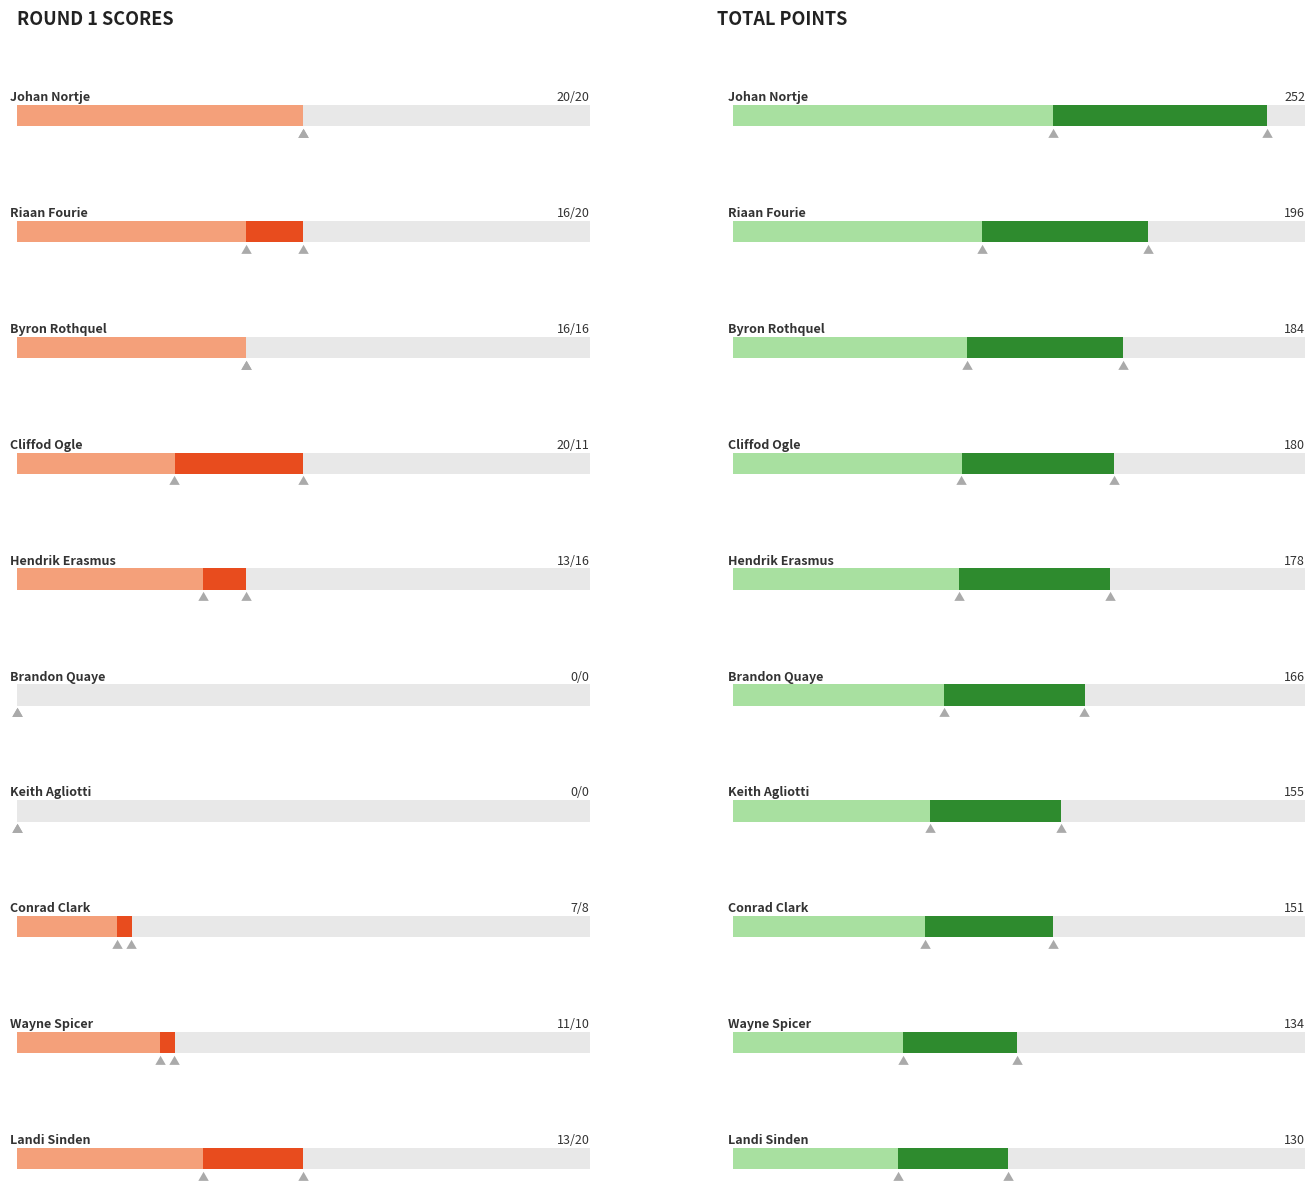

How many data points in Round 1 Race 1 are less than 13?

4